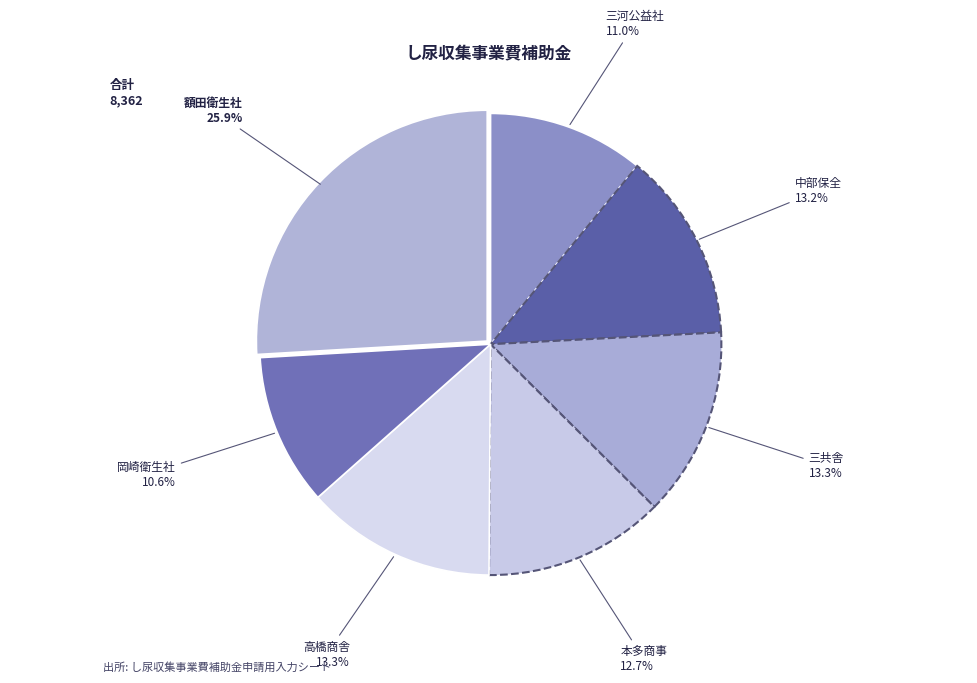

To the nearest percent, what portion does 中部保全 represent?

13%